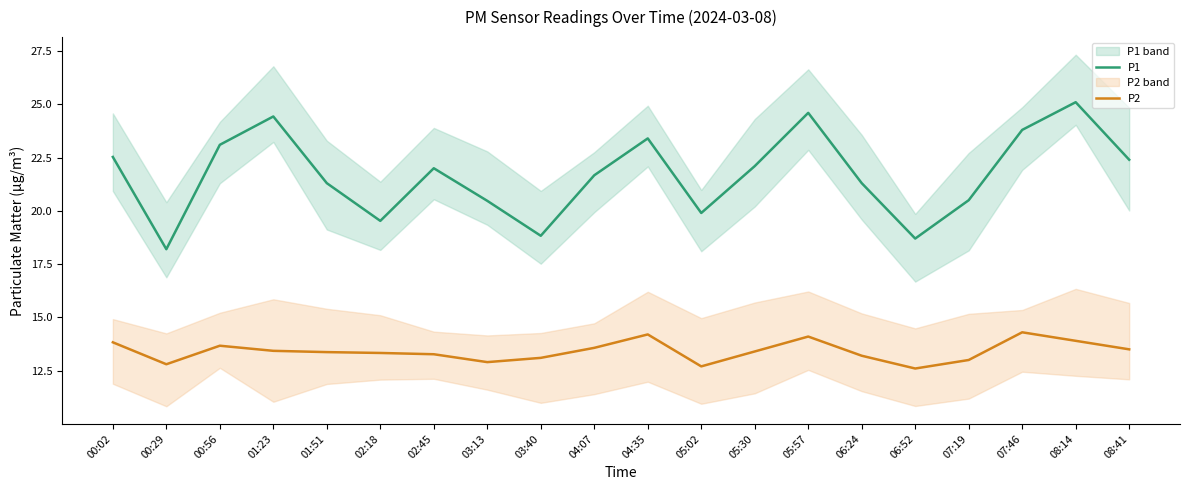

True or false: P1 and P2 intersect in this chart.

False